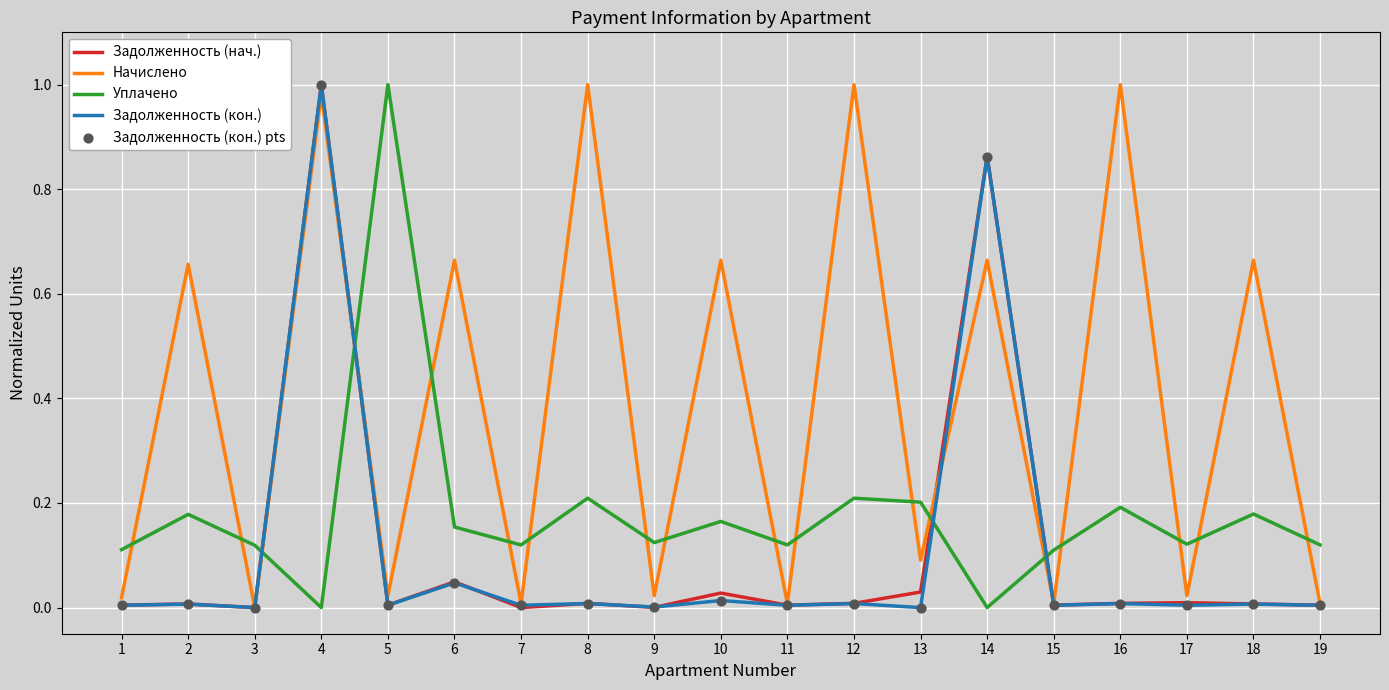

How many intersections are there between Задолженность (кон.) and Уплачено?

4